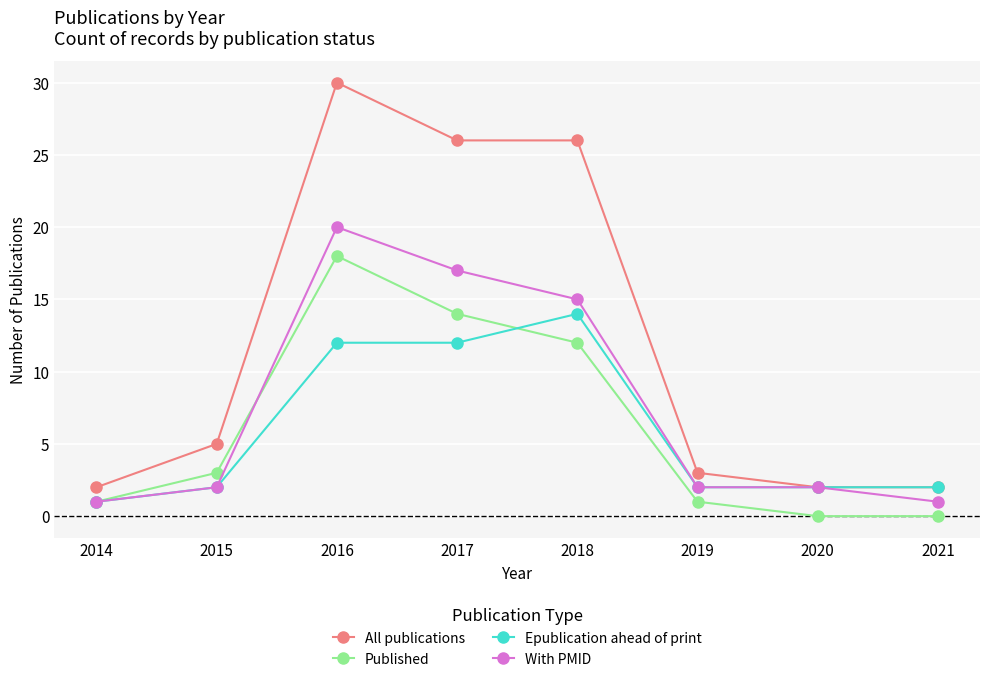

What are all the series names shown in the legend?

All publications, Published, Epublication ahead of print, With PMID